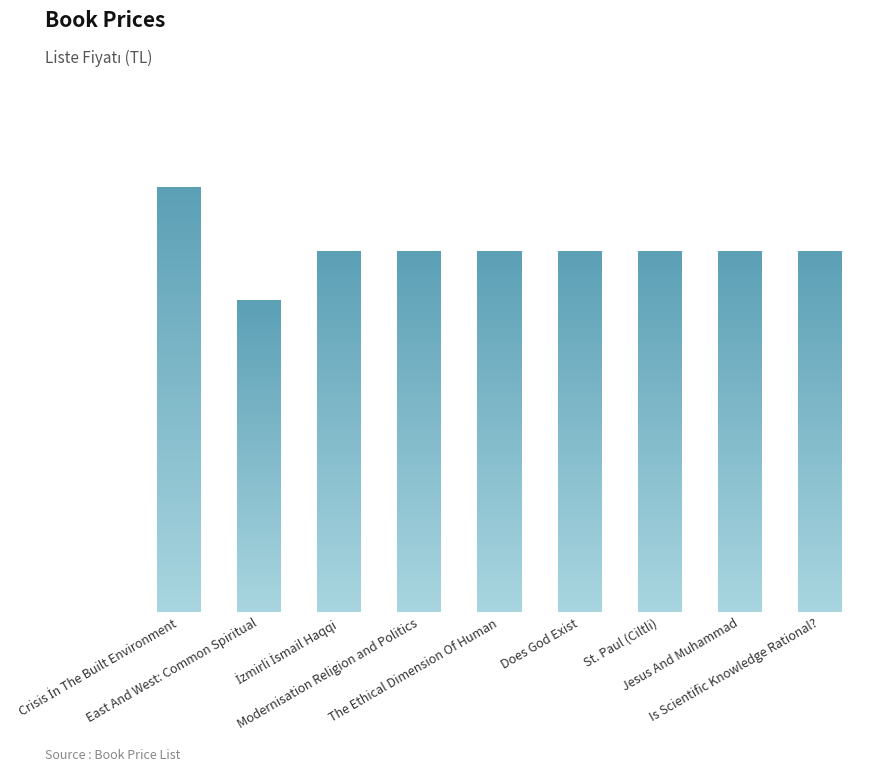

What is the label of the 1st bar from the right?

Is Scientific Knowledge Rational?